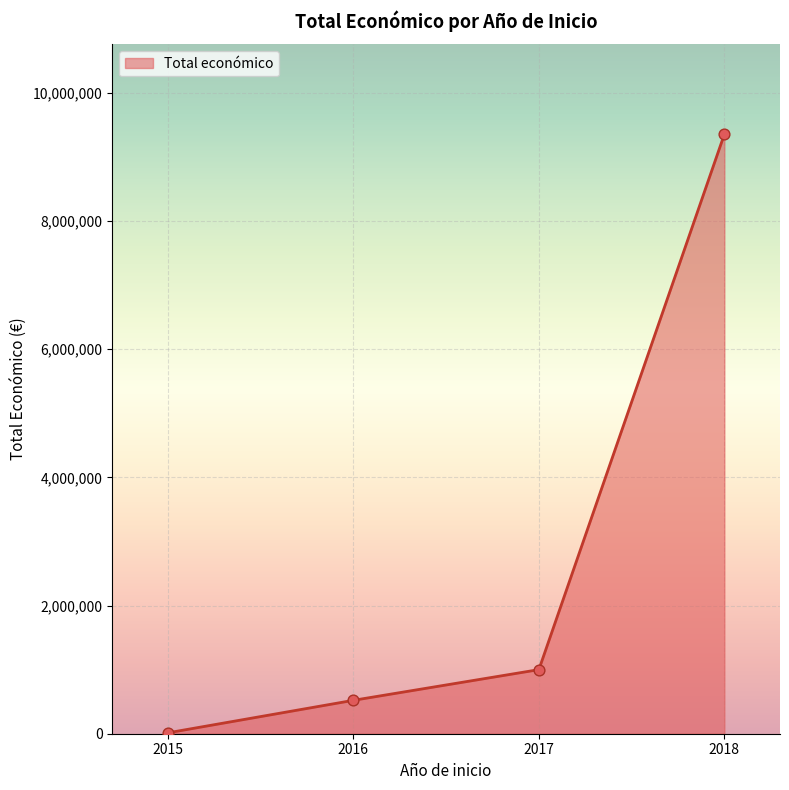

What is the change in value from 2016 to 2018?

+8830999